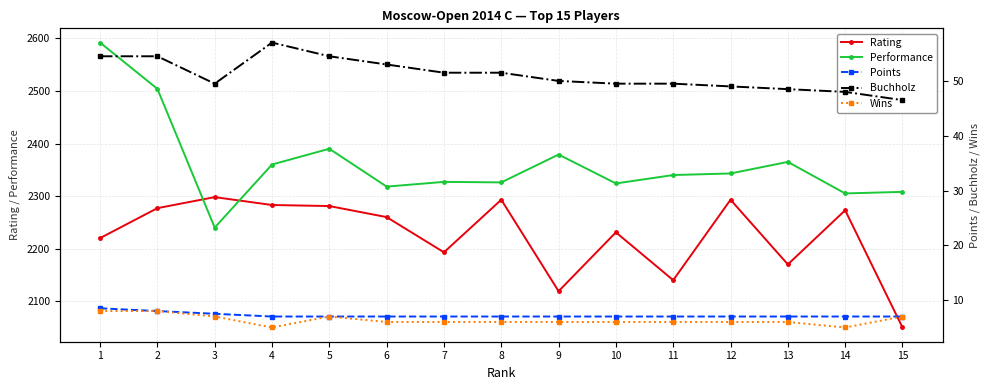

True or false: Points and Rating cross at least once.

False